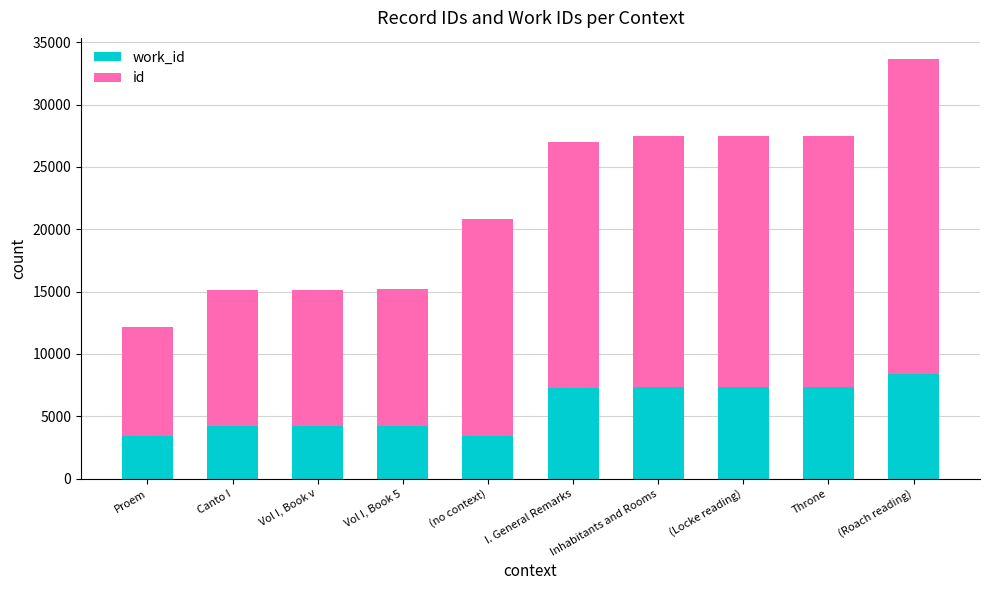

What is the total value across all series at Proem?

12143